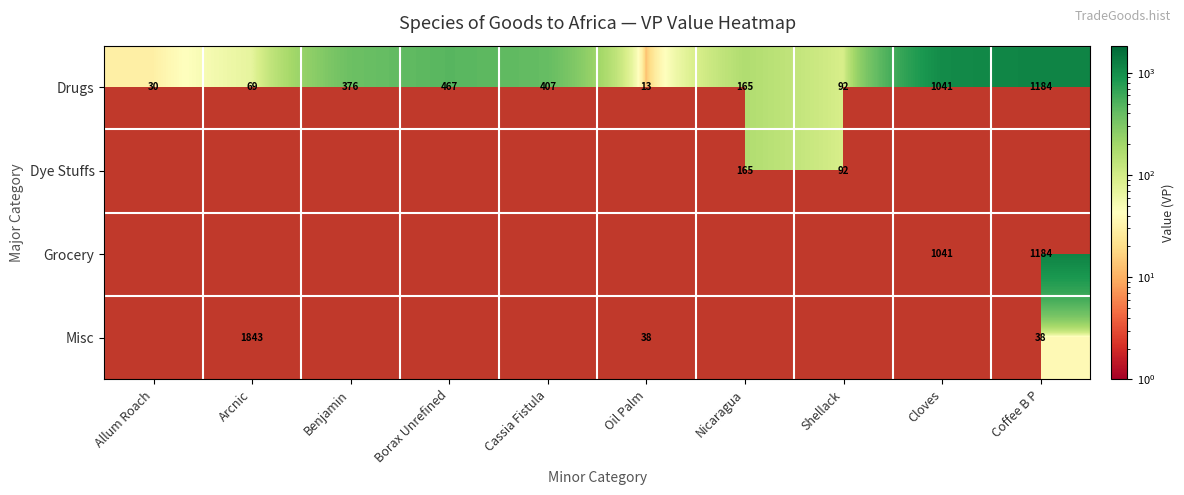

Rank the categories by Drugs value from highest to lowest.

Coffee B P, Cloves, Borax Unrefined, Cassia Fistula, Benjamin, Nicaragua, Shellack, Arcnic, Allum Roach, Oil Palm